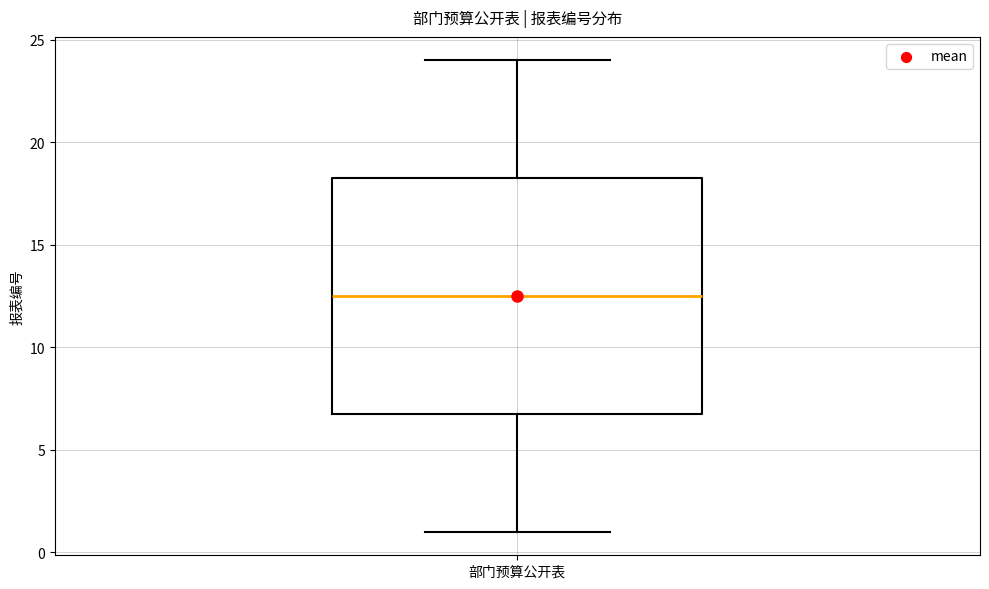

Where does the median line of the box for 部门预算公开表 sit on the y-axis? The values are not printed on the chart, so give them approximately, as read against the axis.

12.5